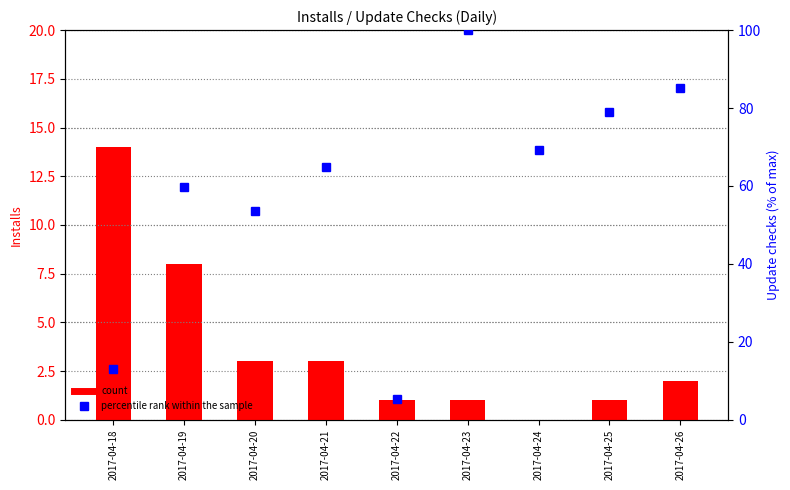

How many groups of bars are there?

9